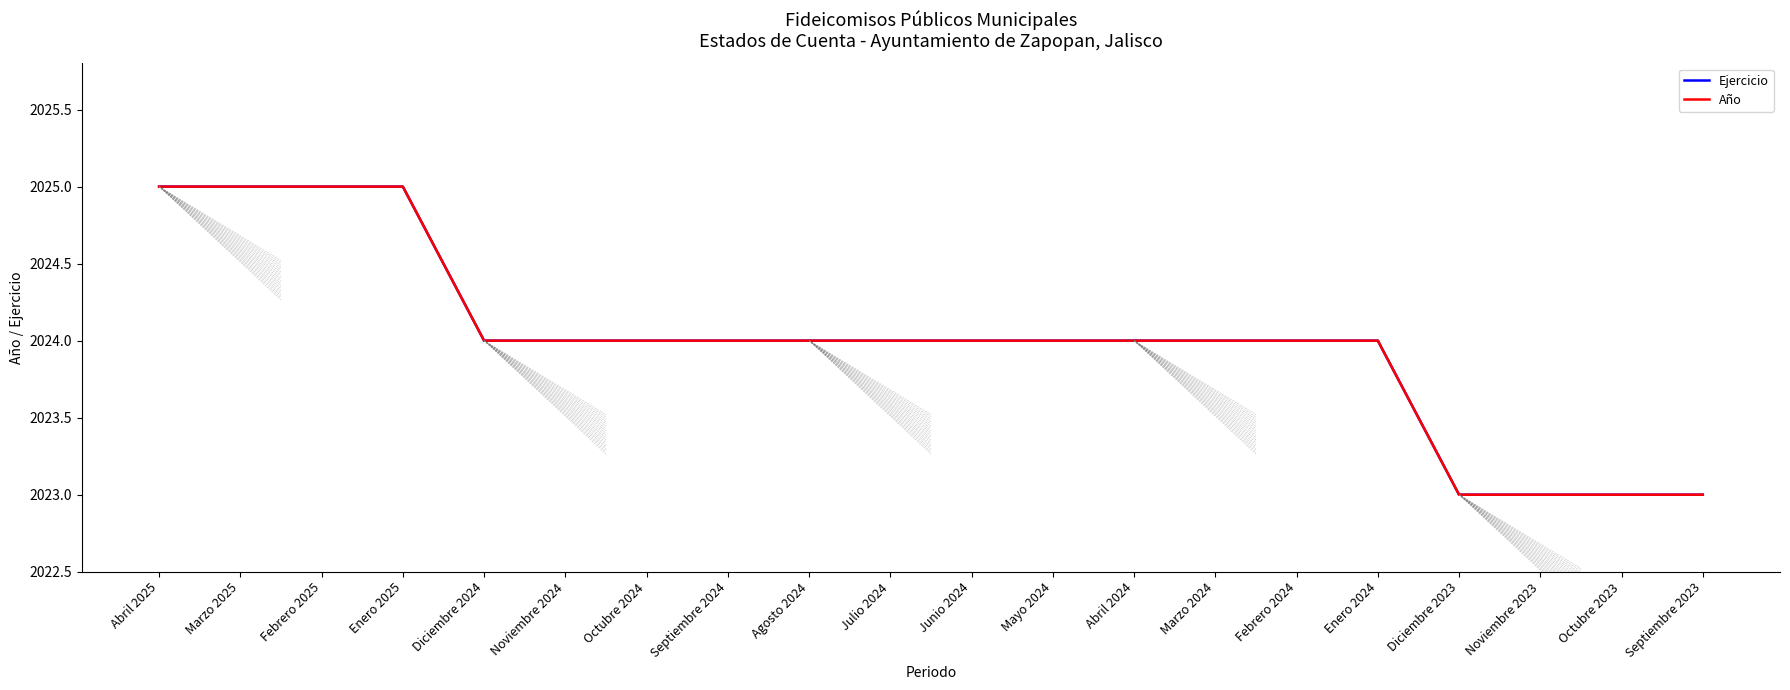

Reading left to right, extract all data points from this chart.

Ejercicio: 2025	2025	2025	2025	2024	2024	2024	2024	2024	2024	2024	2024	2024	2024	2024	2024	2023	2023	2023	2023
Año: 2025	2025	2025	2025	2024	2024	2024	2024	2024	2024	2024	2024	2024	2024	2024	2024	2023	2023	2023	2023